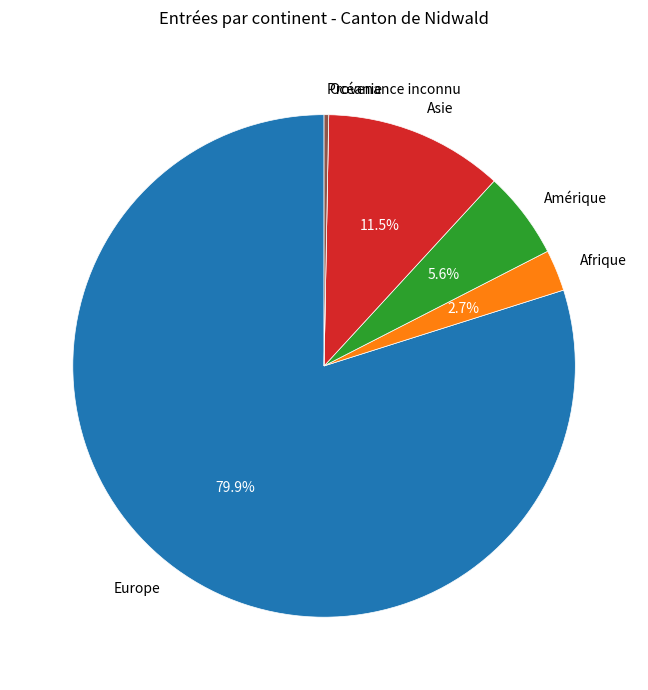

Between Europe and Provenance inconnu, which is larger?

Europe